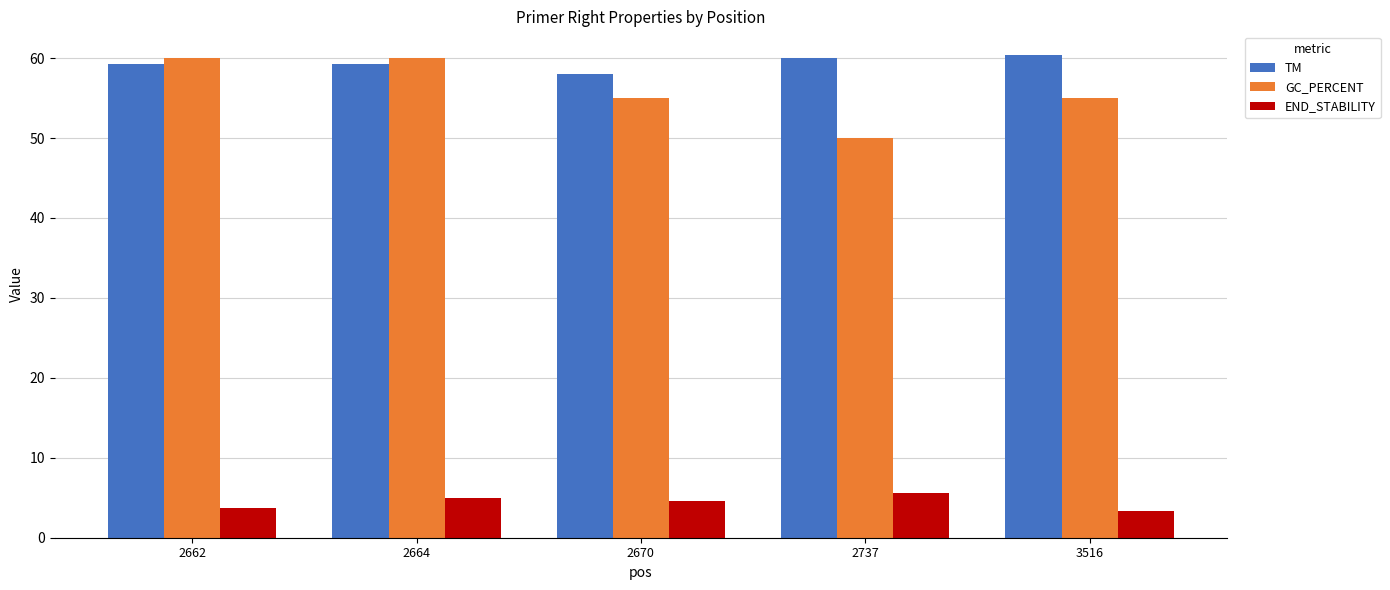

At how many categories does at least one series exceed 28?

5